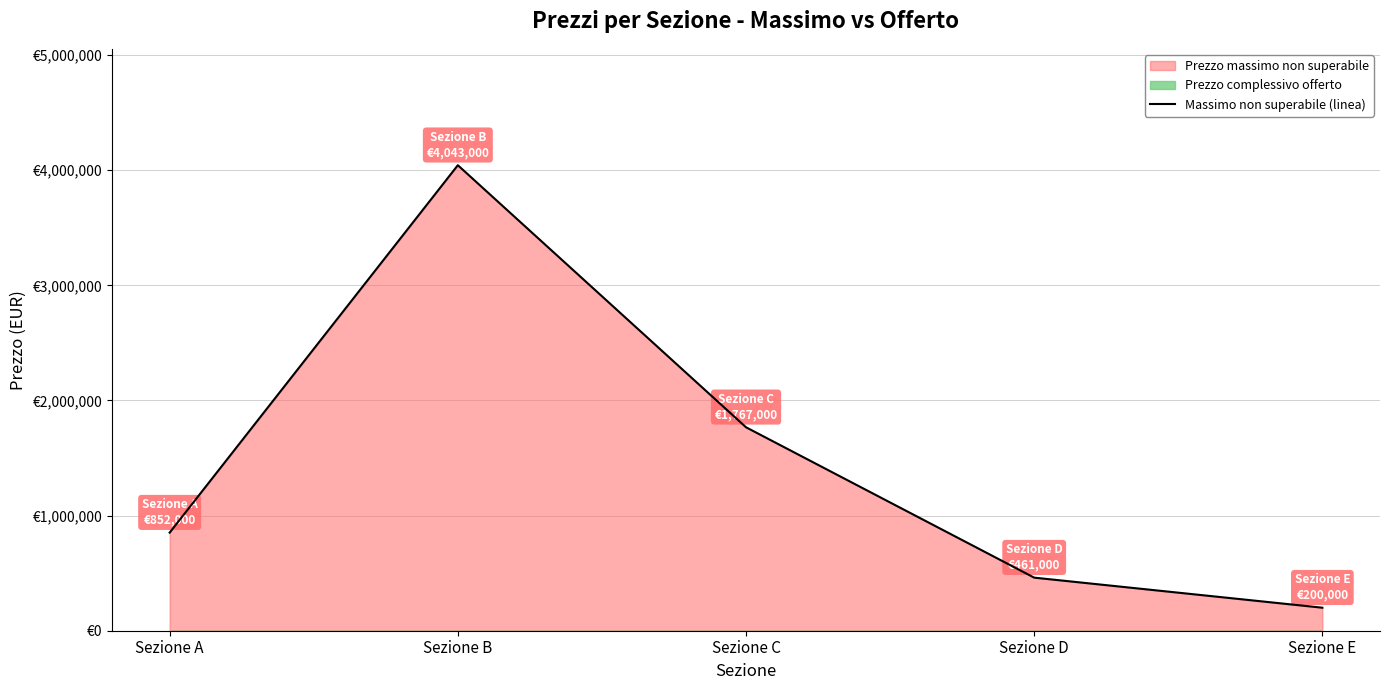

Where is the first local maximum?

Sezione B